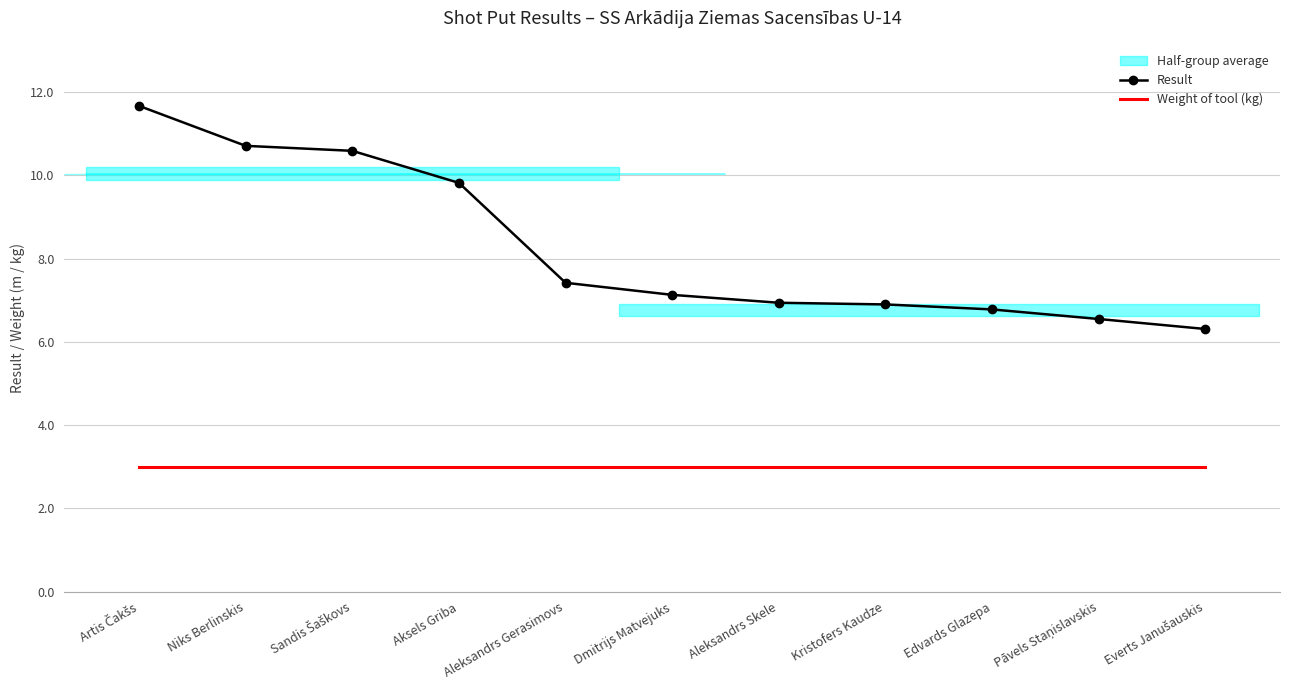

At how many categories does at least one series exceed 7?

6